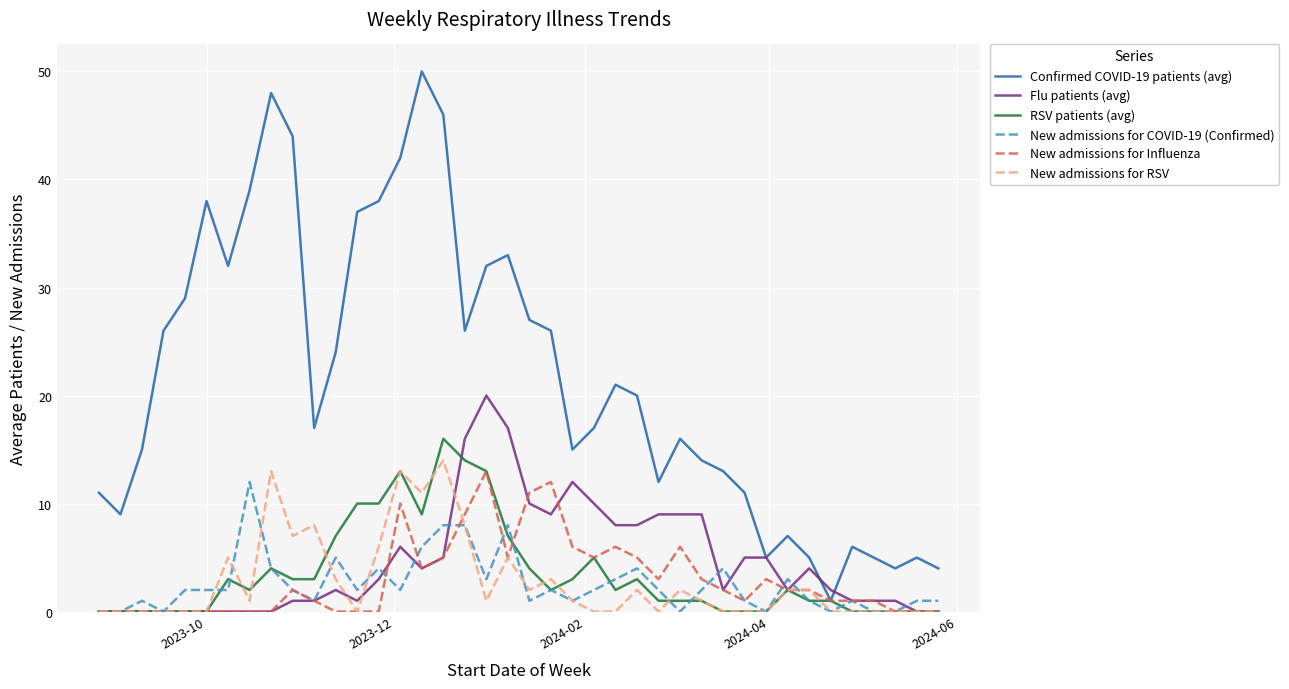

In Confirmed COVID-19 patients (avg), how many points are higher than both neighbors (excluding endpoints)?

9